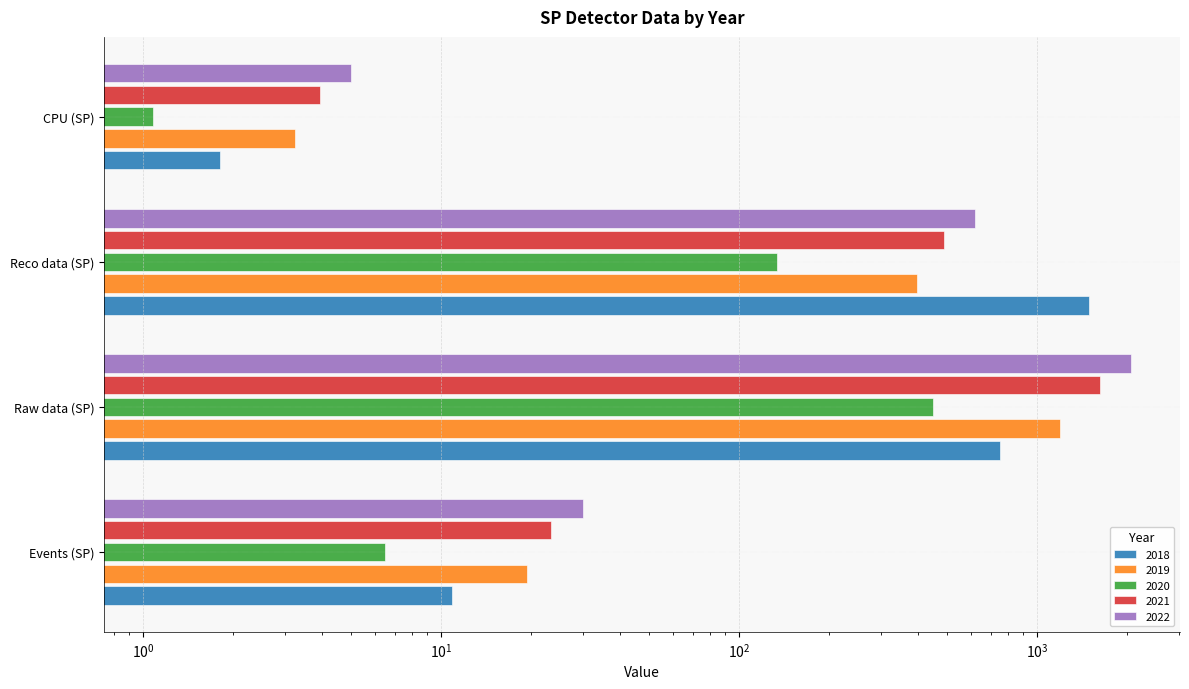

Rank the categories by 2020 value from highest to lowest.

Raw data (SP), Reco data (SP), Events (SP), CPU (SP)